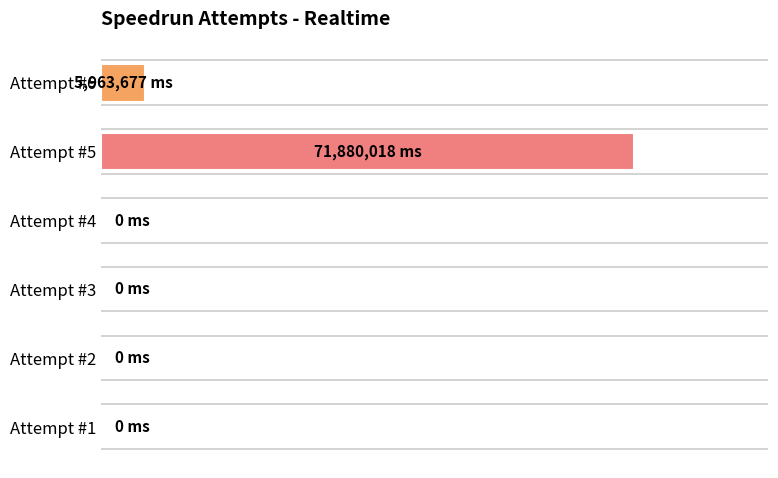

How many positive values are there?

2